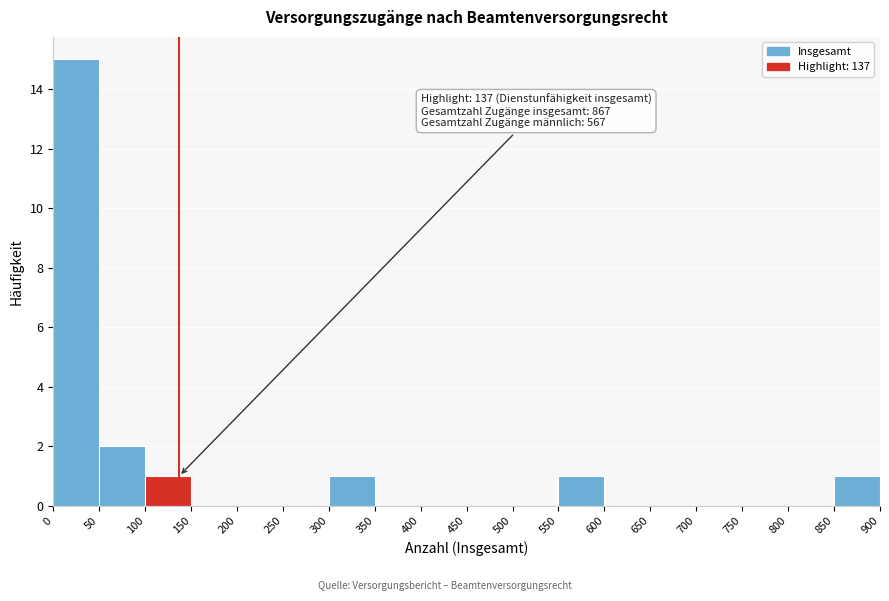

Over which range of the x-axis is the bar tallest?

0 to 50